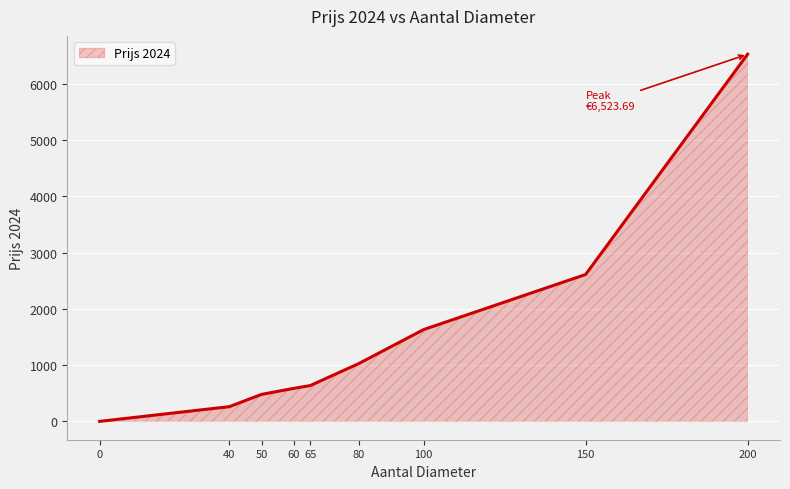

At which label is the value closest to 3261?

150